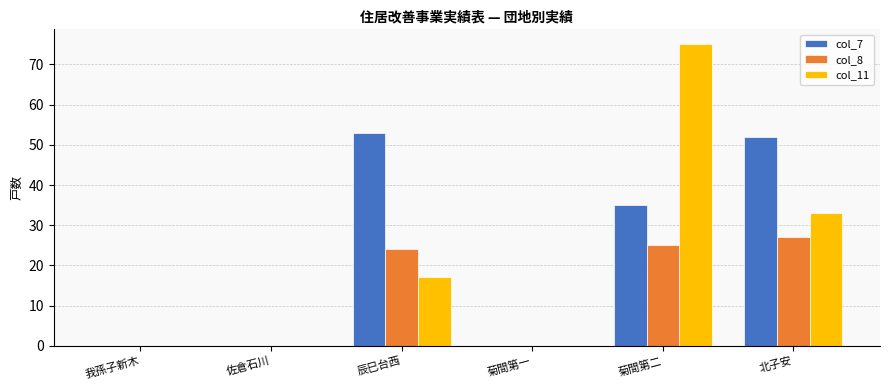

Reading left to right, list all the values displayed in this chart.

col_7: 我孫子新木=0	佐倉石川=0	辰巳台西=53	菊間第一=0	菊間第二=35	北子安=52
col_8: 我孫子新木=0	佐倉石川=0	辰巳台西=24	菊間第一=0	菊間第二=25	北子安=27
col_11: 我孫子新木=0	佐倉石川=0	辰巳台西=17	菊間第一=0	菊間第二=75	北子安=33